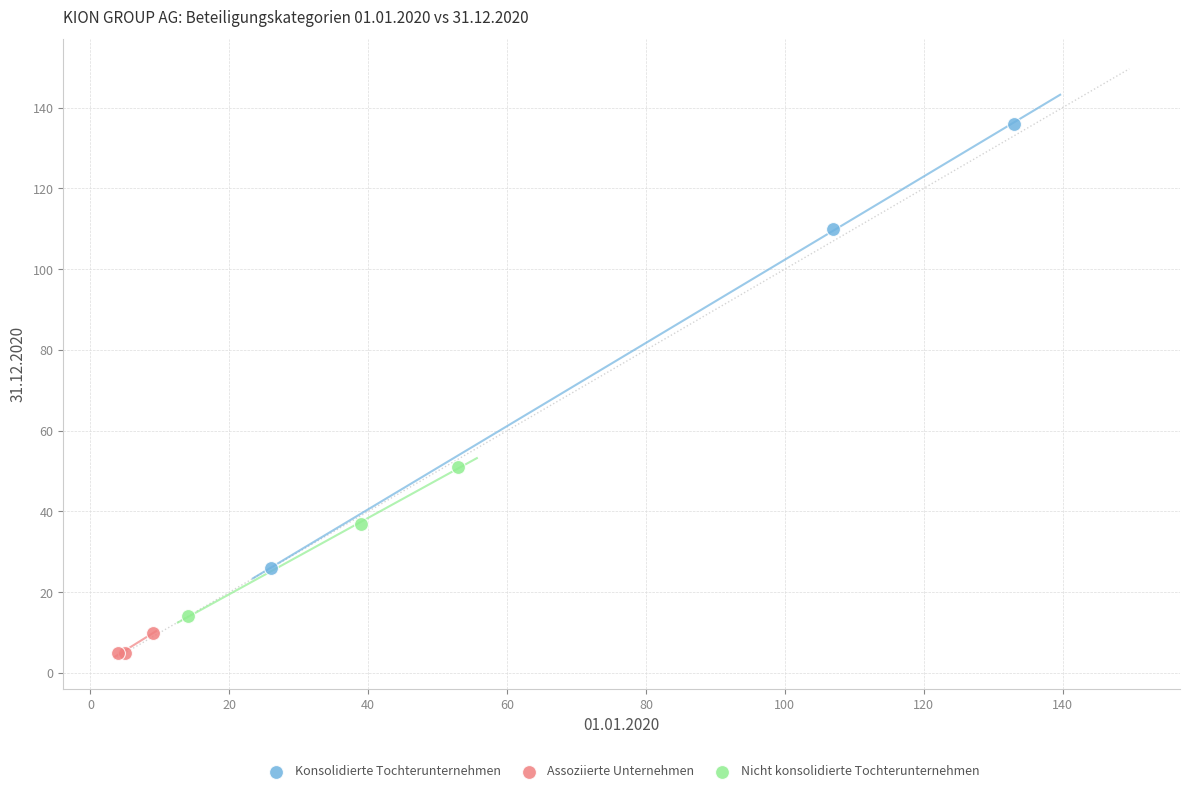

Which series has the widest spread of Y values?

Konsolidierte Tochterunternehmen